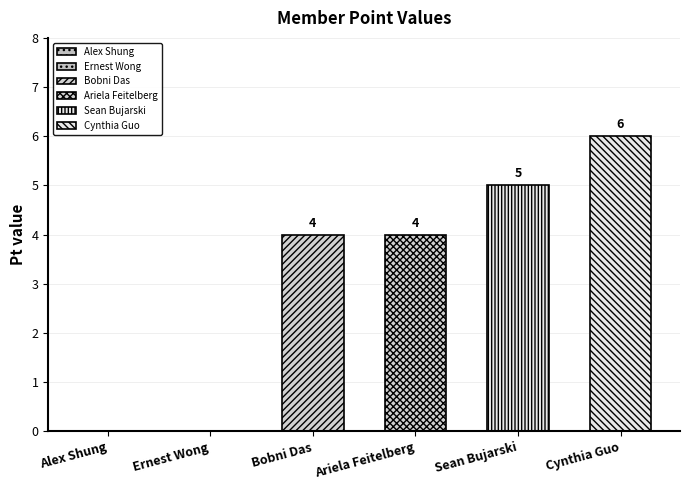

Are the bars grouped side by side (vs. stacked)?

Yes